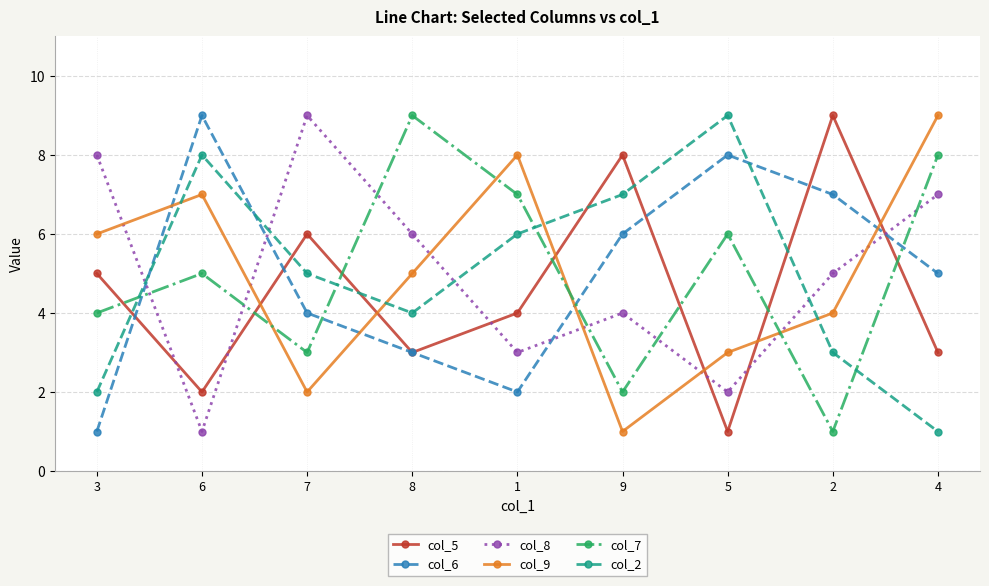

What are all the series names shown in the legend?

col_5, col_6, col_8, col_9, col_7, col_2